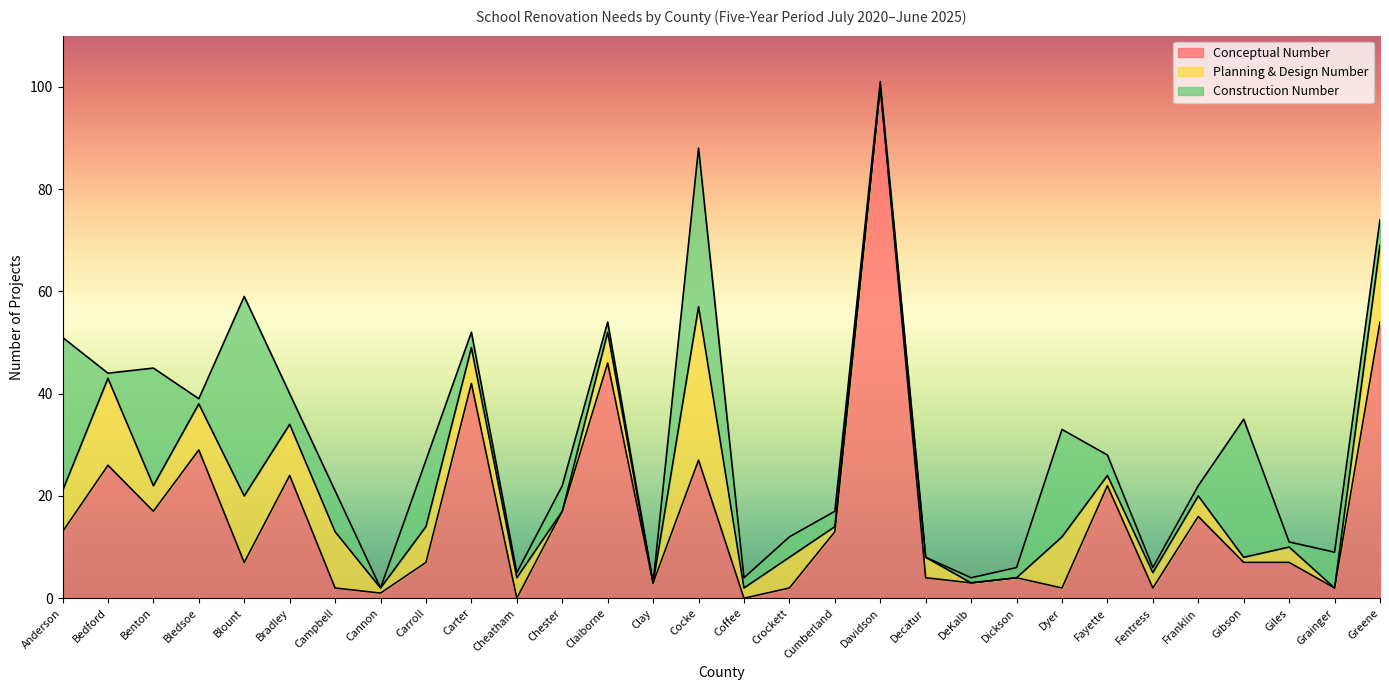

What is the difference between the maximum and minimum values in the Construction Number series?

39